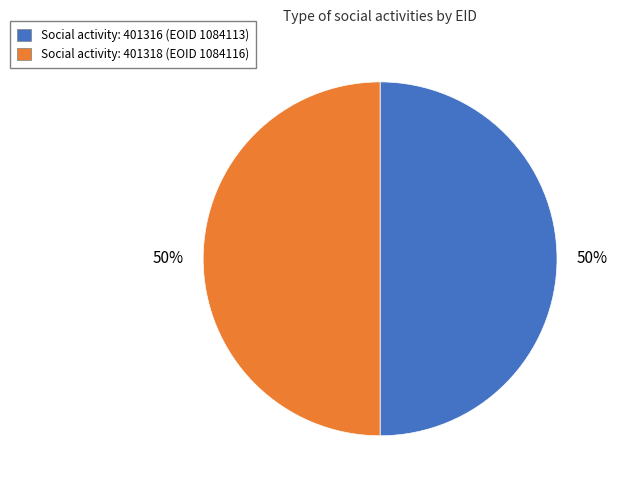

To the nearest percent, what is the average slice percentage?

50%